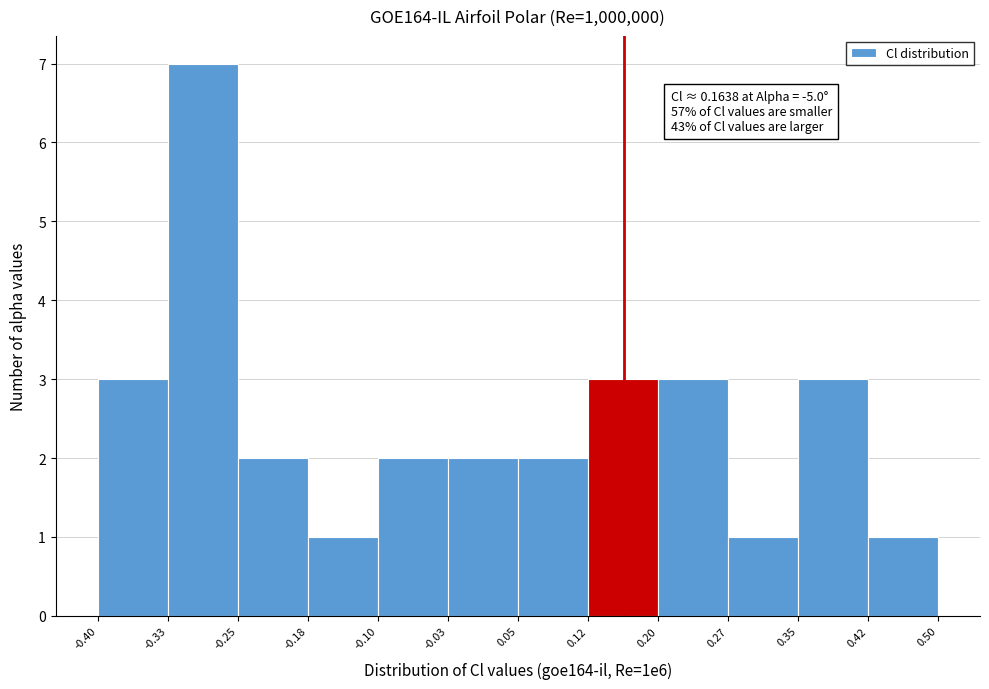

Over which range of the x-axis is the bar tallest?

-0.33 to -0.25